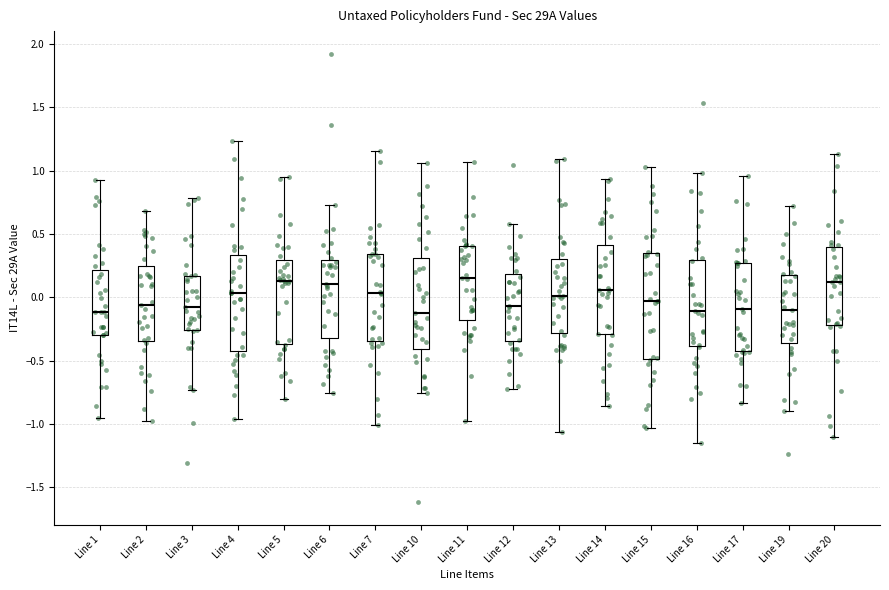

Reading left to right, read every box against the y-axis: the position of its median line, the range the box covers, and the ends of its whiskers. The values are not printed on the chart, so give them approximately, as read against the axis.

Line 1: median -0.10, box -0.30 to 0.20, whiskers -0.95 to 0.95
Line 2: median -0.05, box -0.35 to 0.25, whiskers -1.00 to 0.70
Line 3: median -0.10, box -0.25 to 0.15, whiskers -0.75 to 0.80
Line 4: median 0.05, box -0.40 to 0.35, whiskers -0.95 to 1.25
Line 5: median 0.15, box -0.35 to 0.30, whiskers -0.80 to 0.95
Line 6: median 0.10, box -0.30 to 0.30, whiskers -0.75 to 0.75
Line 7: median 0.05, box -0.35 to 0.35, whiskers -1.00 to 1.15
Line 10: median -0.15, box -0.40 to 0.30, whiskers -0.75 to 1.05
Line 11: median 0.15, box -0.20 to 0.40, whiskers -1.00 to 1.05
Line 12: median -0.05, box -0.35 to 0.20, whiskers -0.70 to 0.60
Line 13: median 0.00, box -0.30 to 0.30, whiskers -1.05 to 1.10
Line 14: median 0.05, box -0.30 to 0.40, whiskers -0.85 to 0.95
Line 15: median -0.05, box -0.50 to 0.35, whiskers -1.05 to 1.05
Line 16: median -0.10, box -0.40 to 0.30, whiskers -1.15 to 1.00
Line 17: median -0.10, box -0.40 to 0.25, whiskers -0.85 to 0.95
Line 19: median -0.10, box -0.35 to 0.20, whiskers -0.90 to 0.70
Line 20: median 0.10, box -0.20 to 0.40, whiskers -1.10 to 1.15